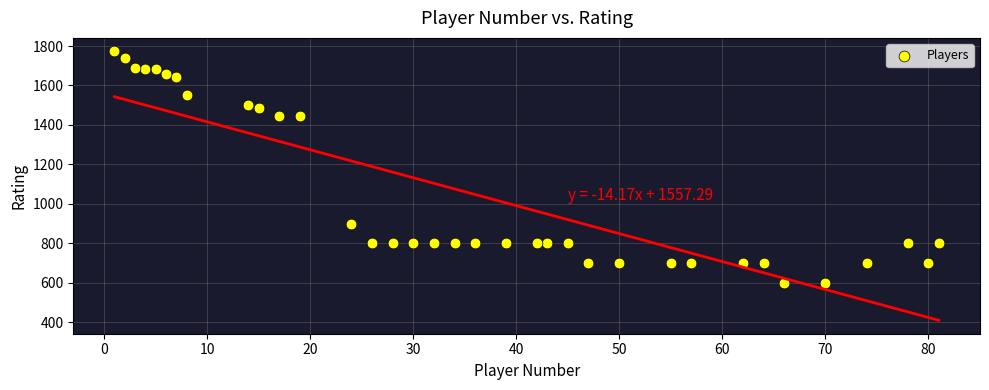

What is the range of X values (max minus min)?

80